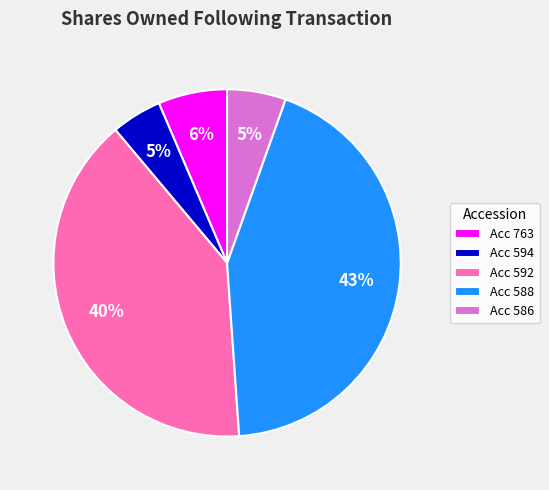

Count the number of slices in the pie.

5